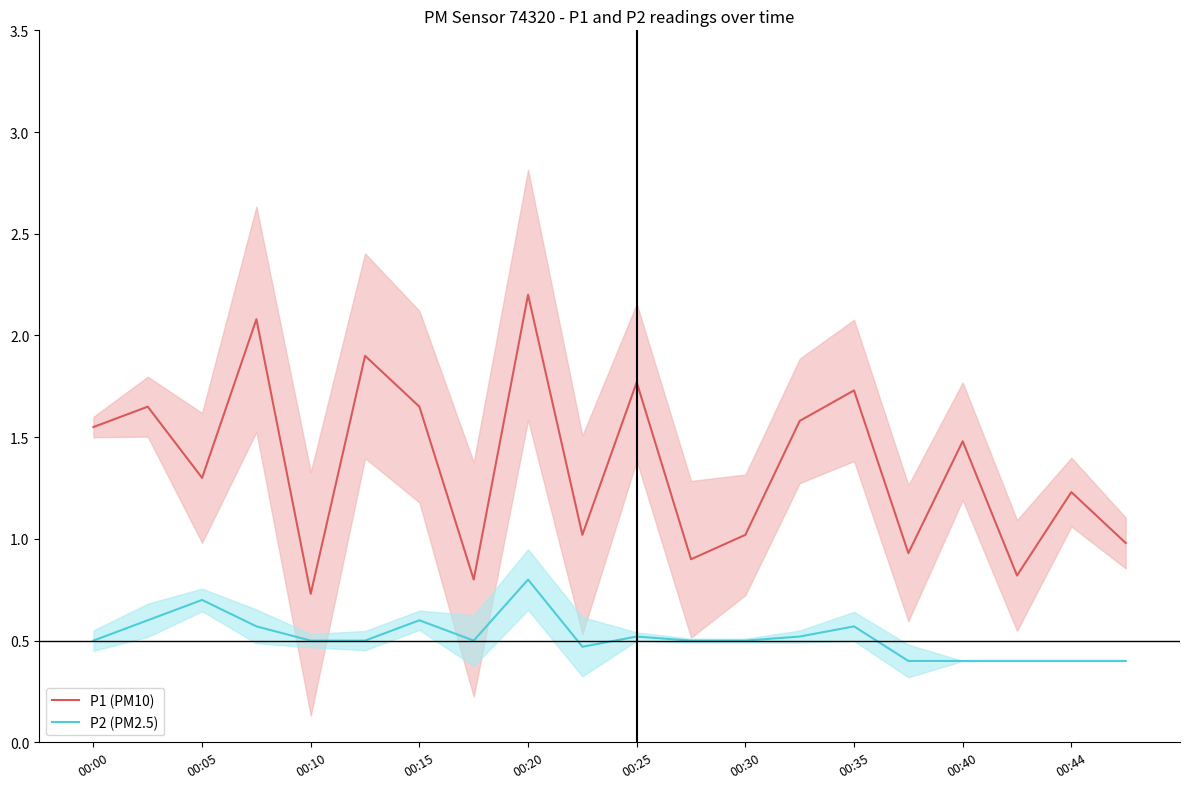

True or false: P1 (PM10) and P2 (PM2.5) intersect in this chart.

False